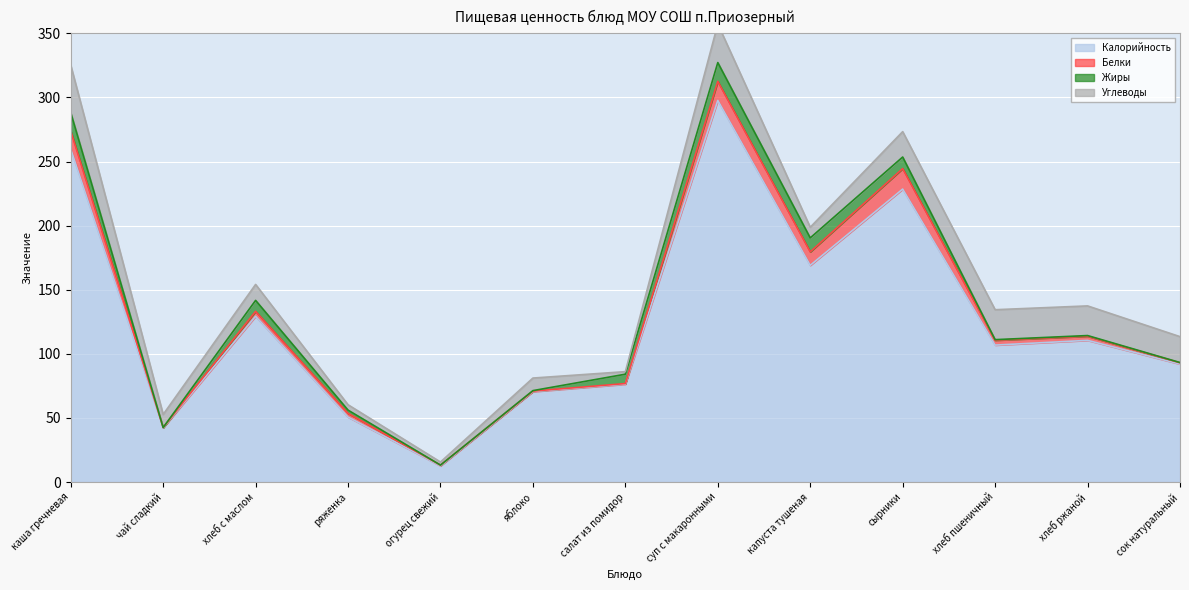

How many times do Углеводы and Жиры cross each other?

4